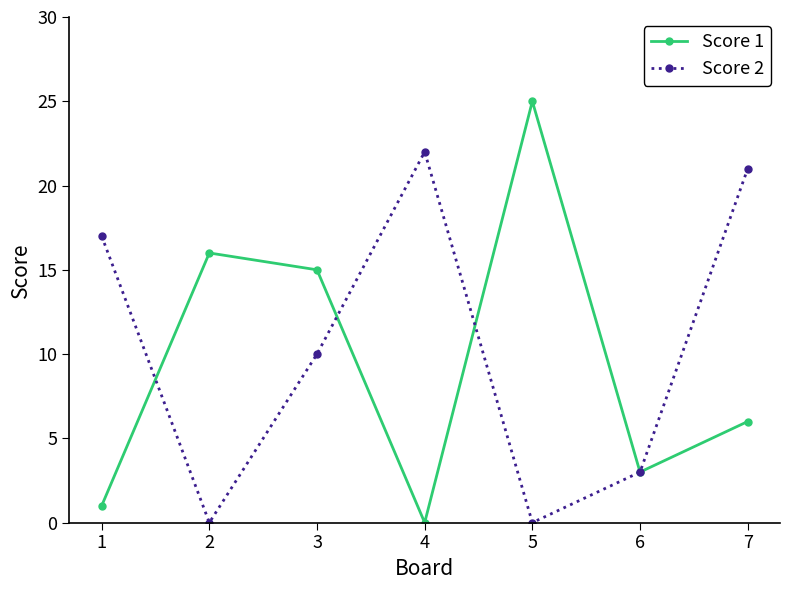

What are all the series names shown in the legend?

Score 1, Score 2